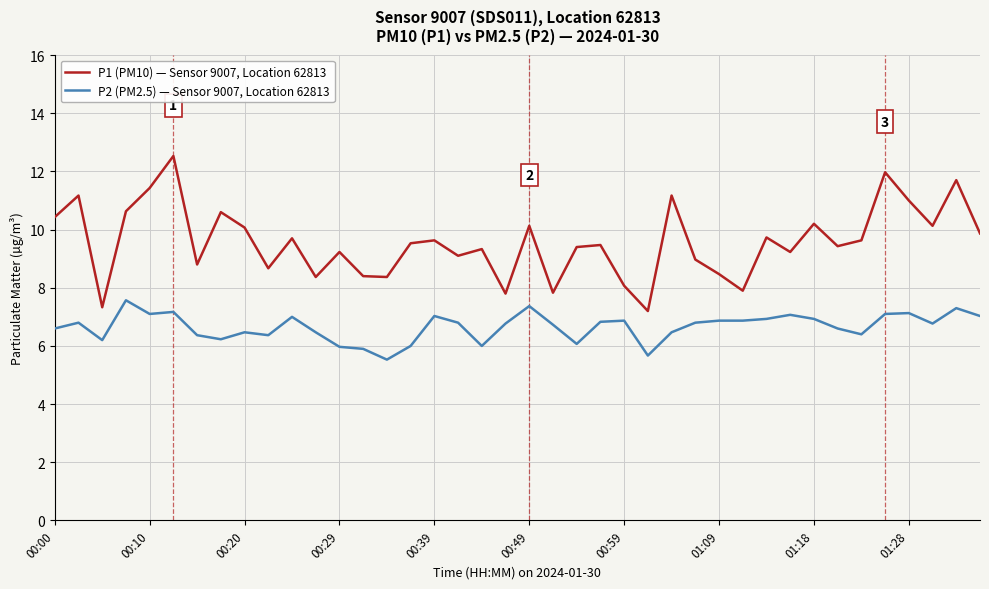

Rank the series by their maximum value, from lowest to highest.

P2 (PM2.5) — Sensor 9007, Location 62813, P1 (PM10) — Sensor 9007, Location 62813